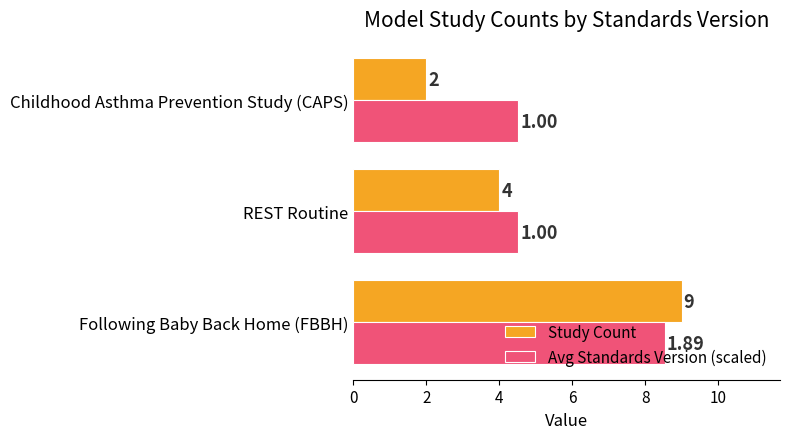

Which category has the lowest value in the Study Count series?

Childhood Asthma Prevention Study (CAPS)